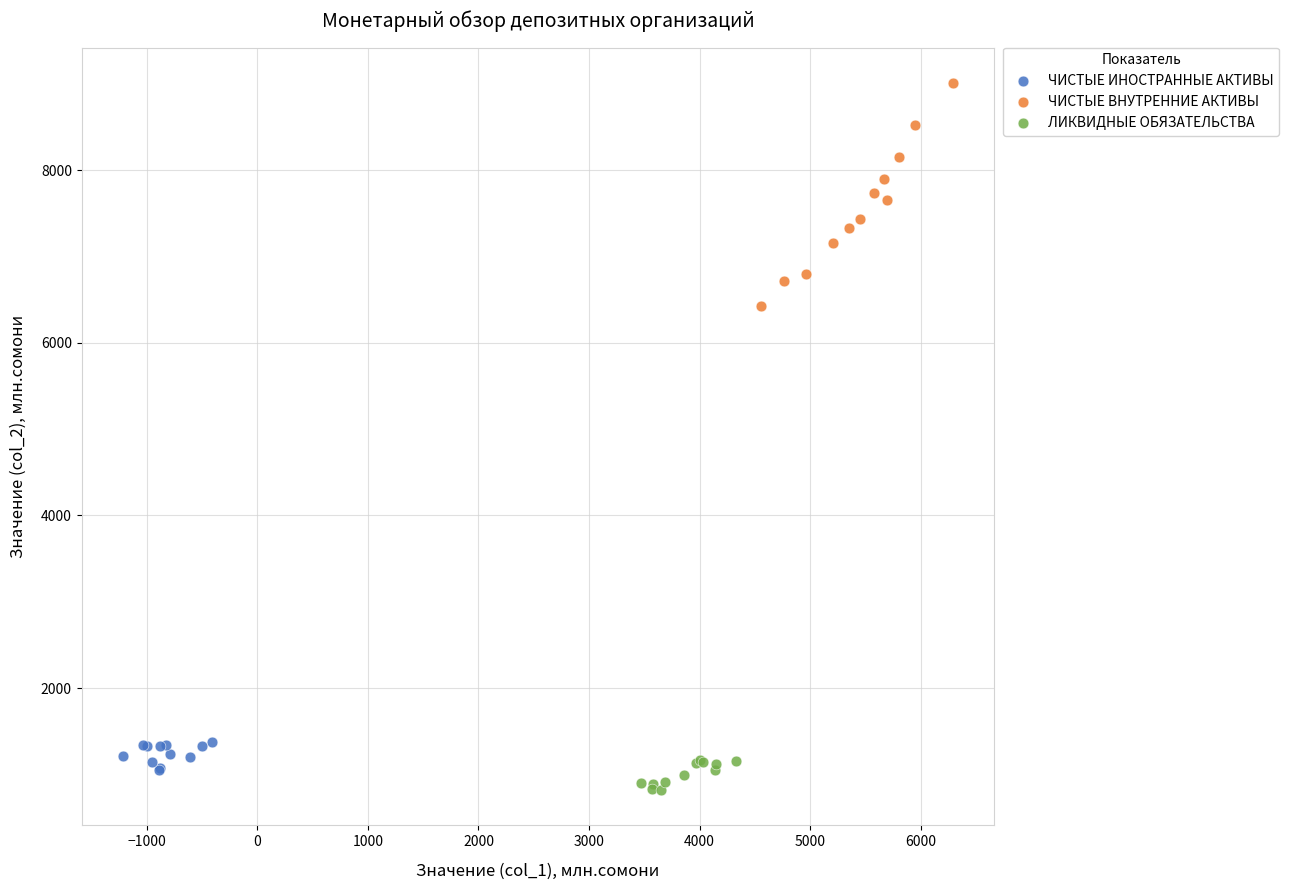

Which series has the widest spread of Y values?

ЧИСТЫЕ ВНУТРЕННИЕ АКТИВЫ